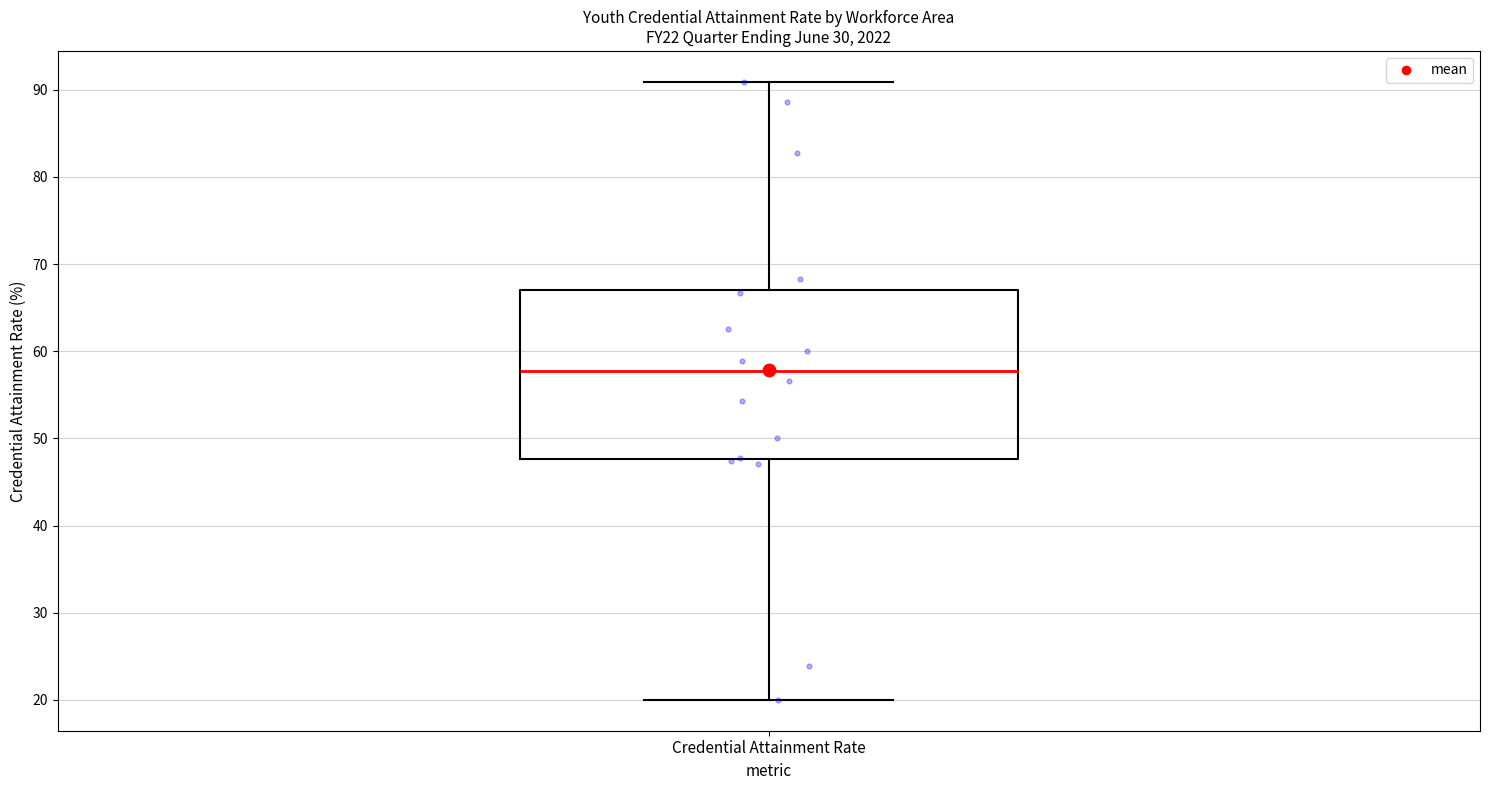

Transcribe this box plot: give where the median line is, the range the box spans, and where the two whiskers end, as read against the y-axis. The values are not printed on the chart, so give them approximately, as read against the axis.

median 58, box 48 to 67, whiskers 20 to 91